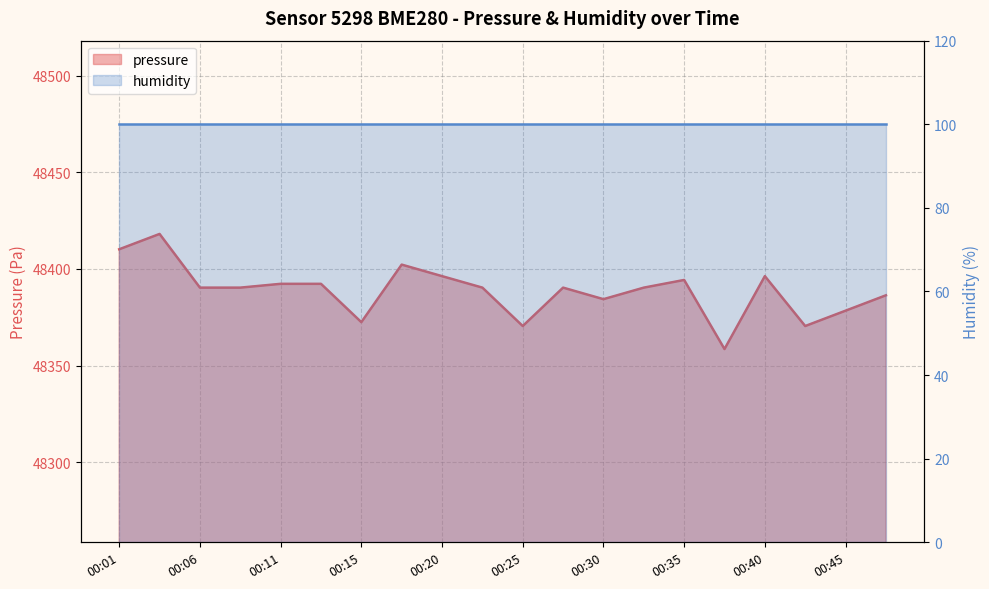

What is the value of the 20th point from the left?

48386.3